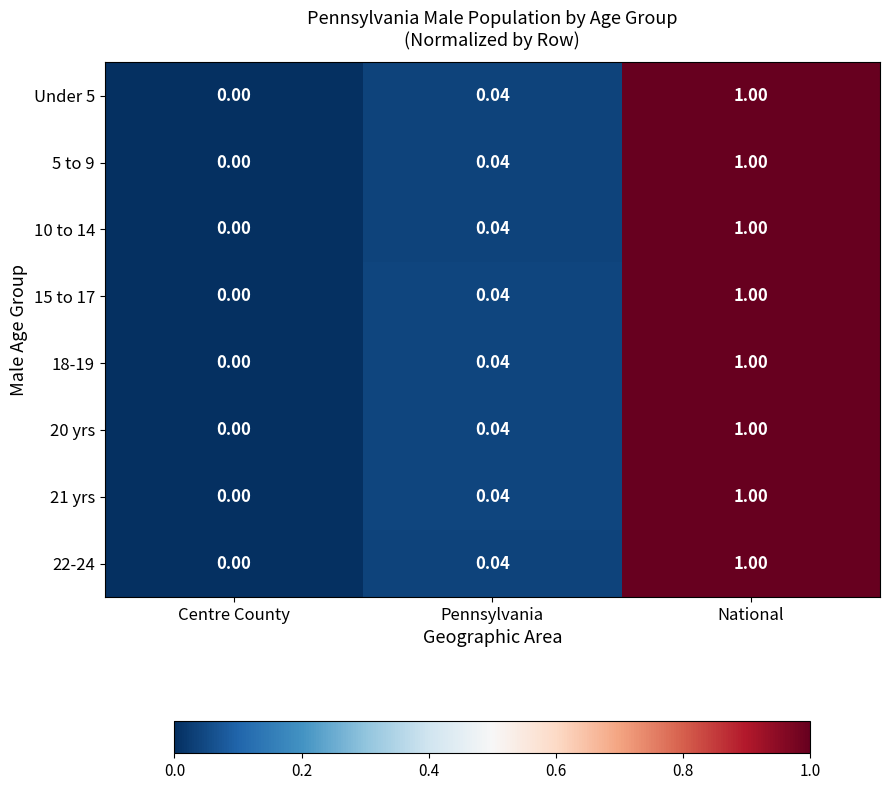

Where is 20 yrs nearest to the value 0?

Centre County